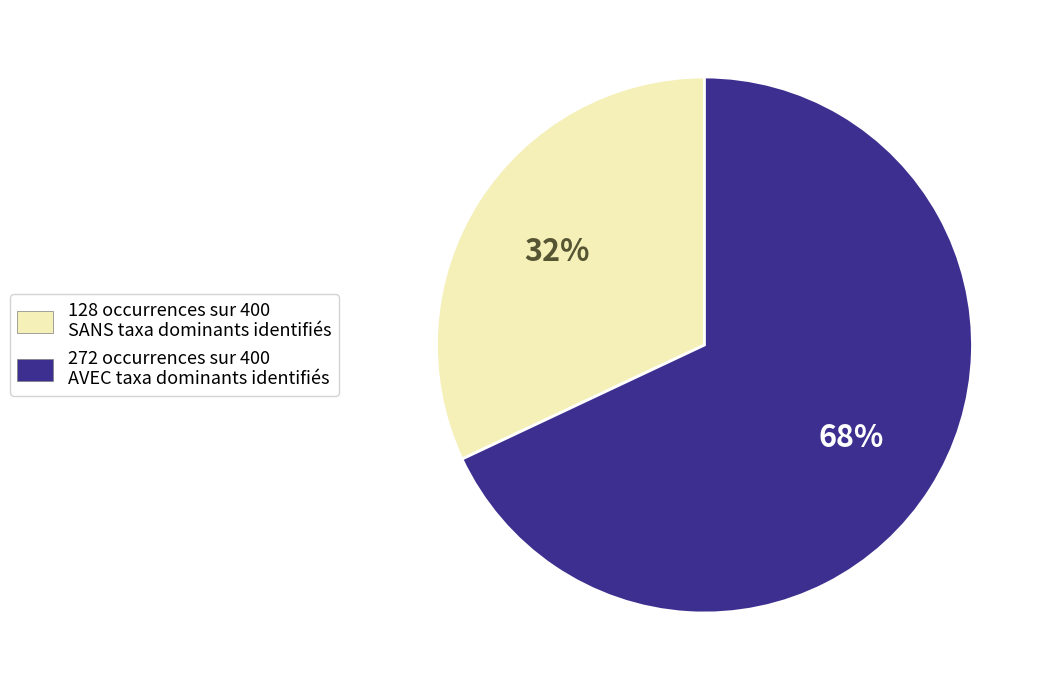

Is it true that 272 occurrences sur 400 AVEC taxa dominants identifiés is 68% of the pie?

True